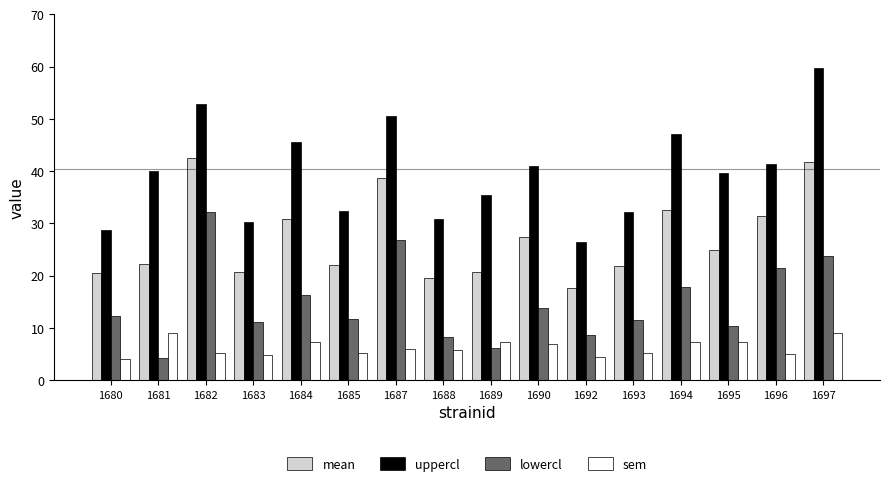

Which series has the largest total across all categories?

uppercl